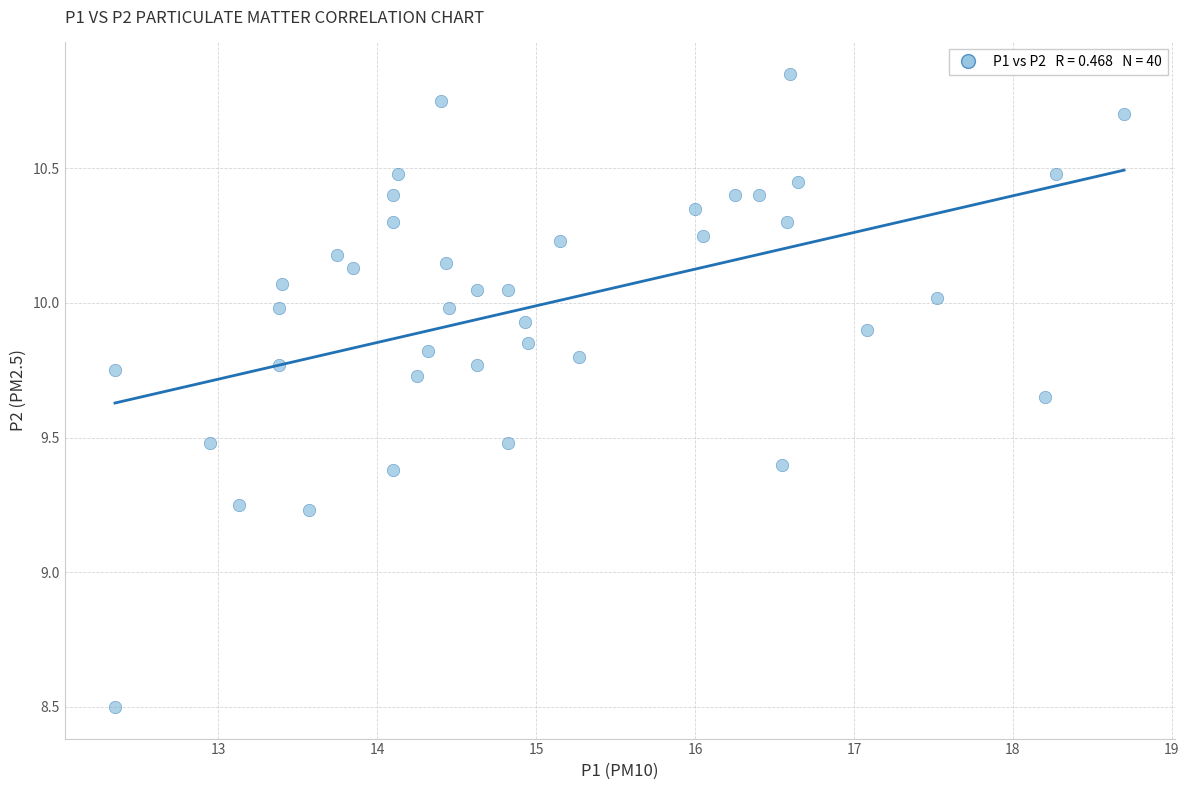

What is the range of X values (max minus min)?

6.3